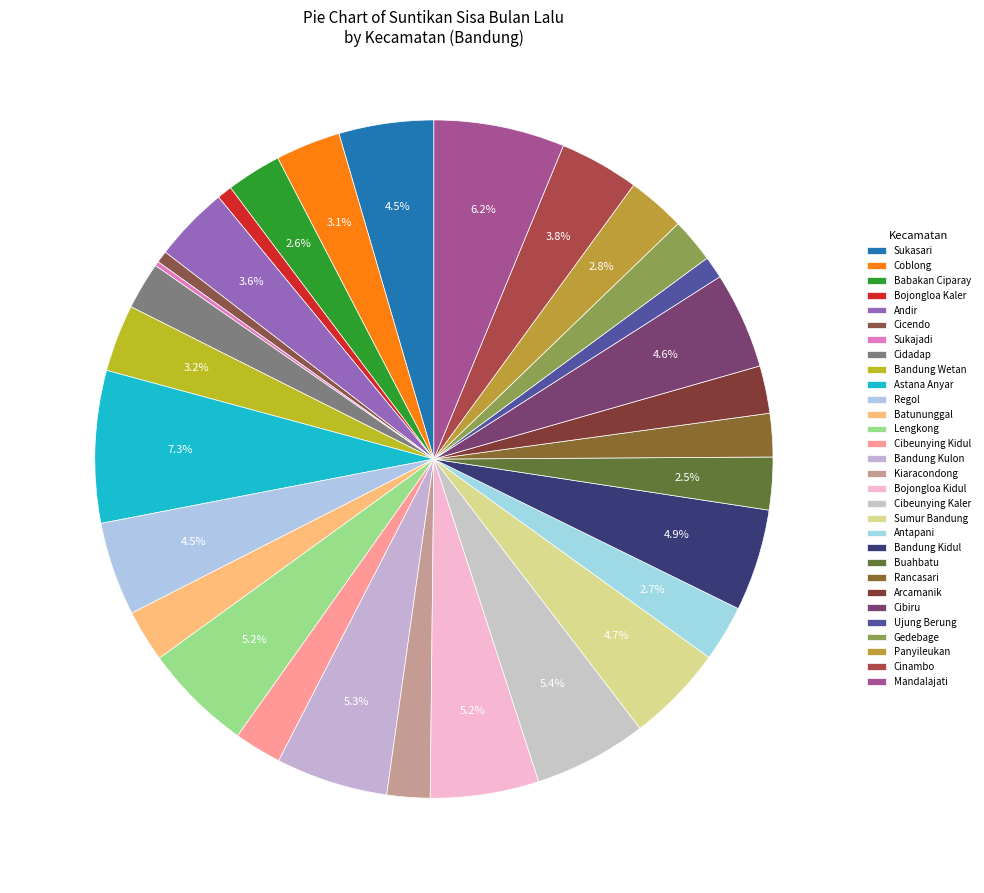

The Antapani slice represents 3% of the pie. True or false?

True